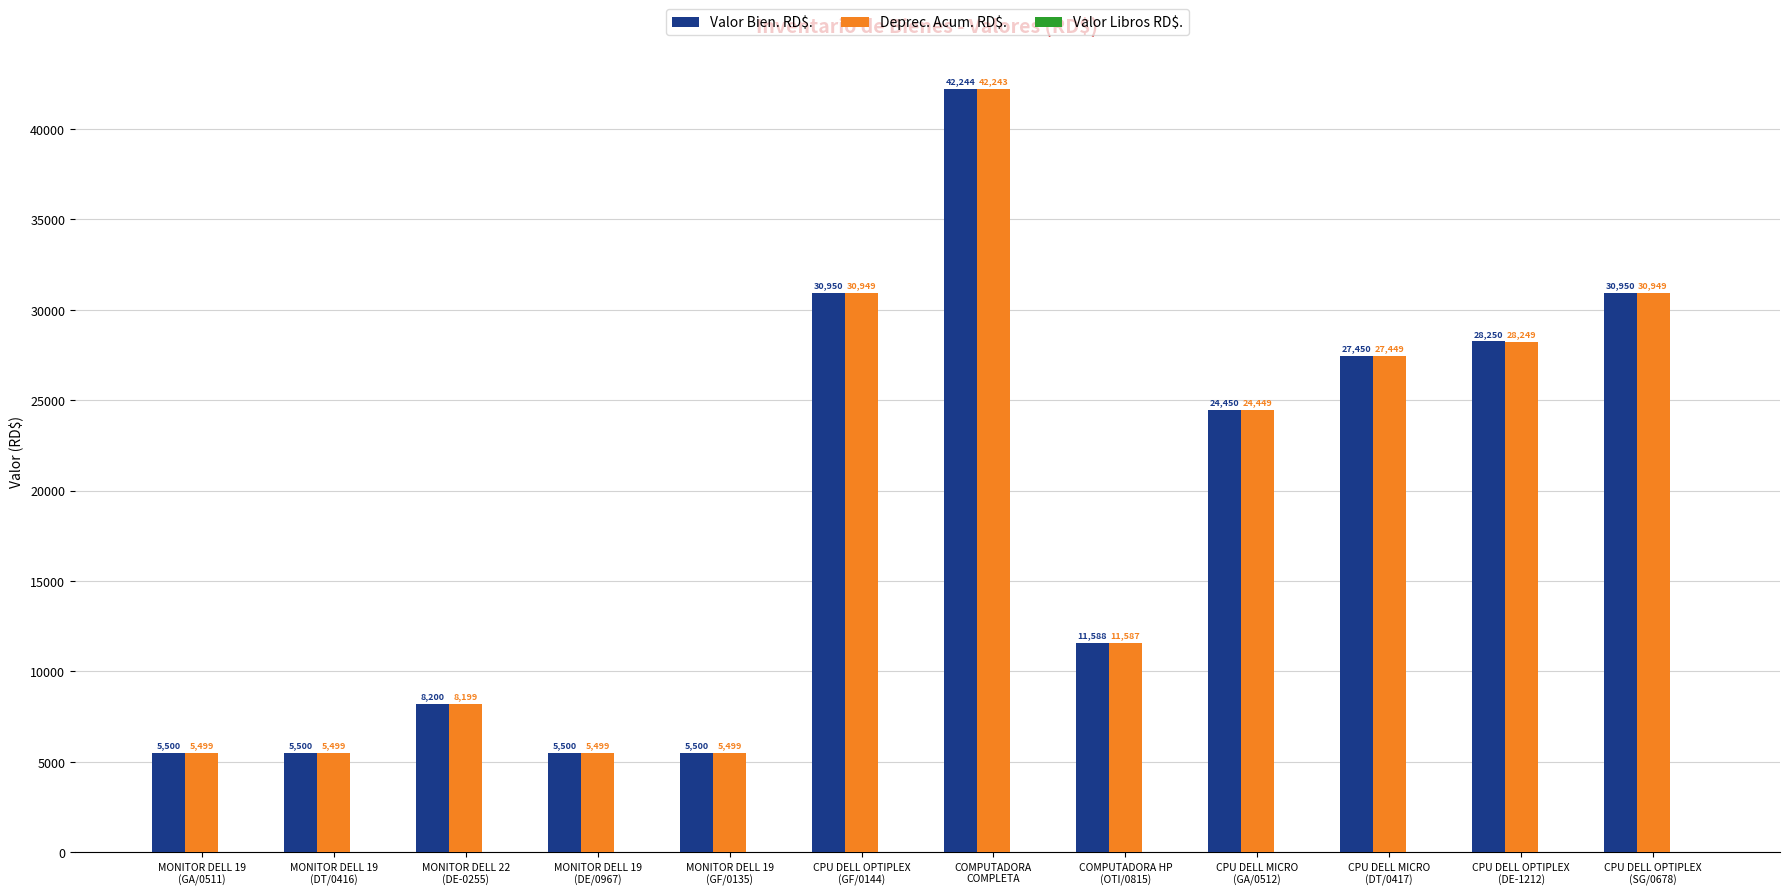

What is the maximum value shown in the chart?

42244.0